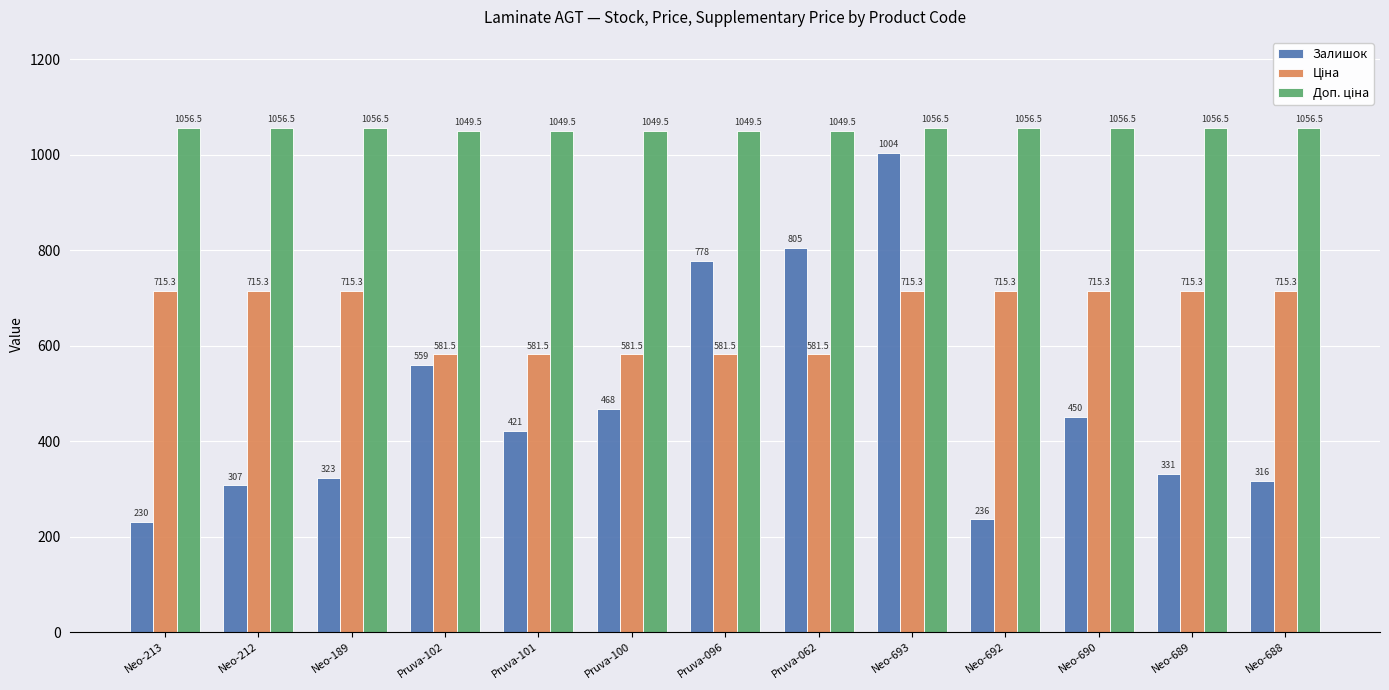

Rank the categories by Залишок value from lowest to highest.

Neo-213, Neo-692, Neo-212, Neo-688, Neo-189, Neo-689, Pruva-101, Neo-690, Pruva-100, Pruva-102, Pruva-096, Pruva-062, Neo-693